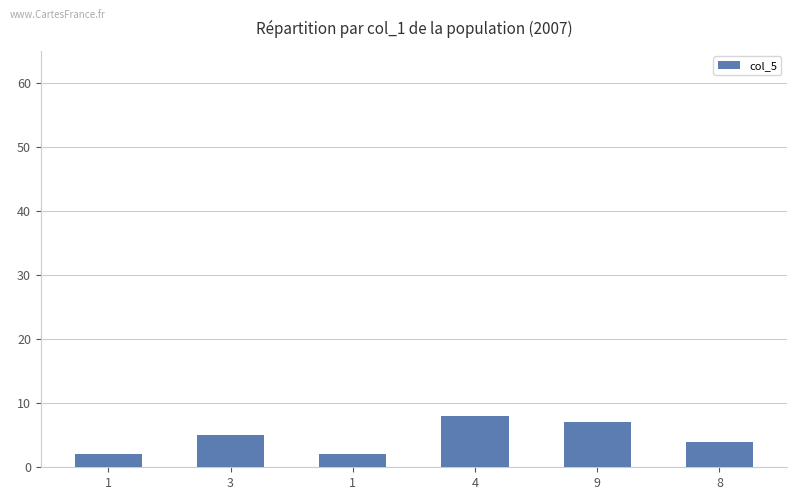

Does the chart contain any negative values?

No